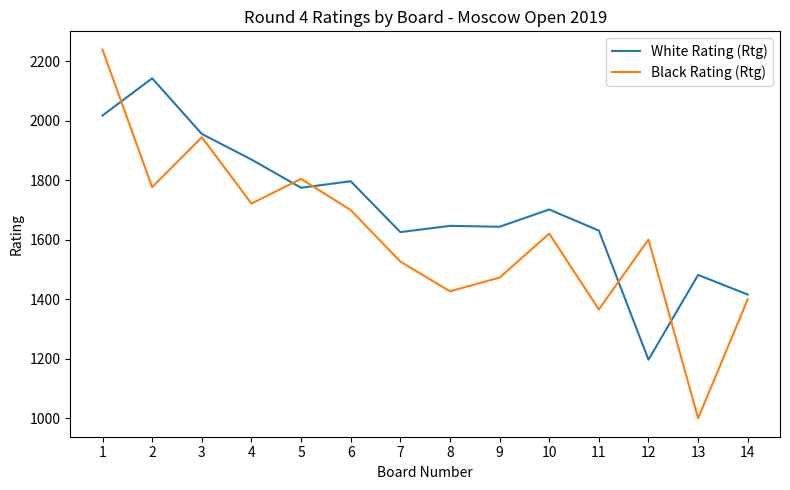

The value of Black Rating (Rtg) at 10 is 1099. True or false?

False